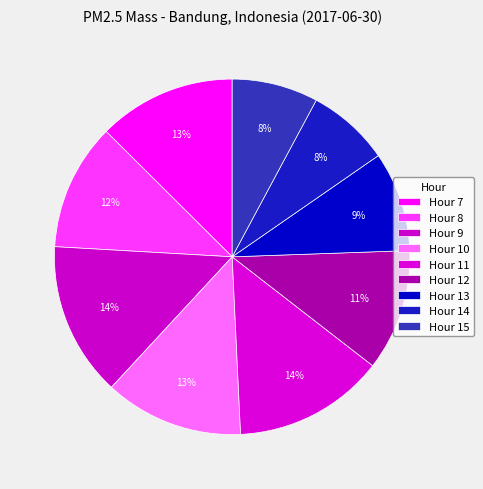

Count the number of slices in the pie.

9